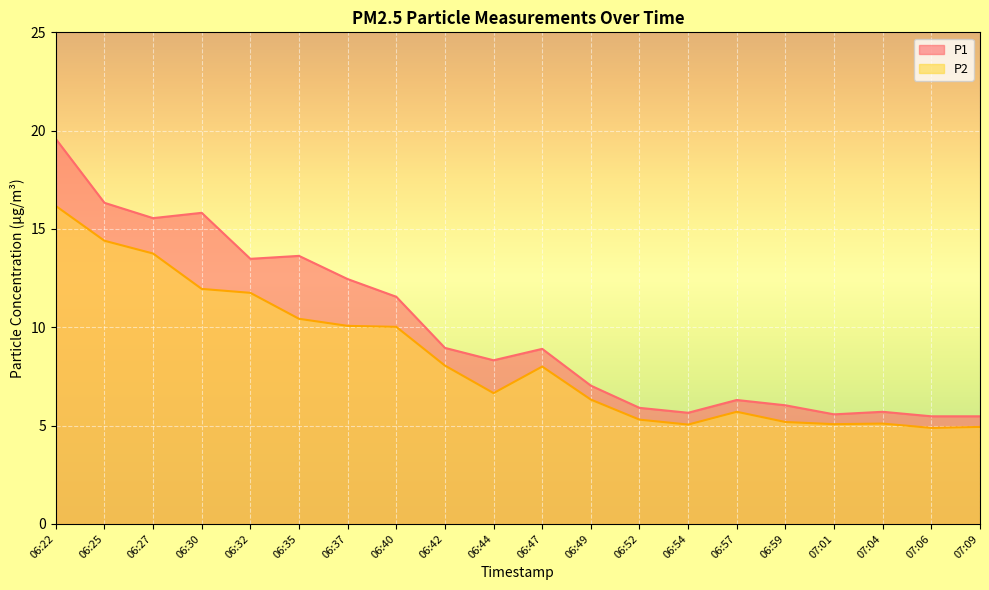

Is it true that P2 equals 3.7 at 06:49?

False